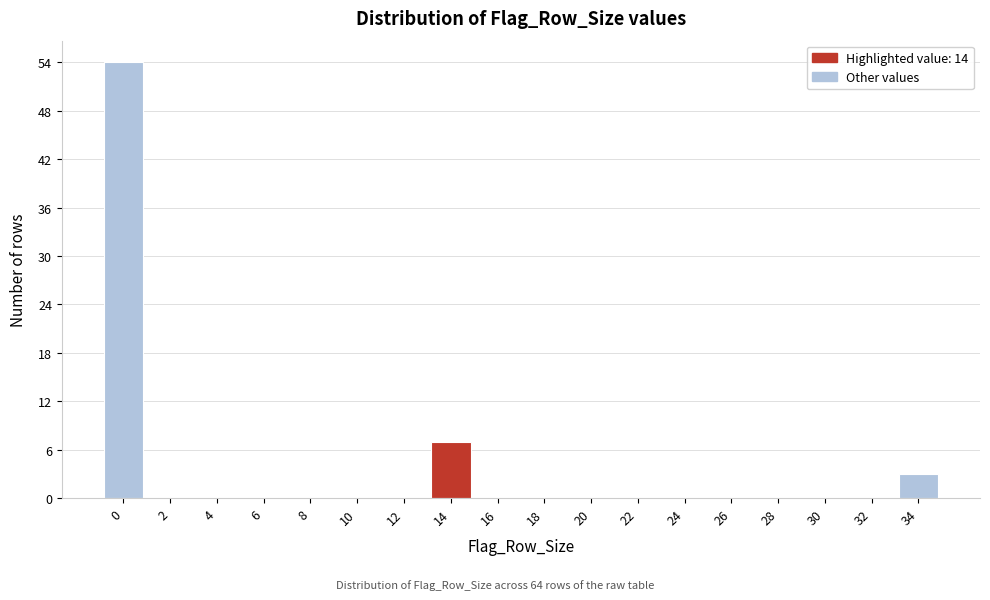

Reading right to left, what are all the values shown in this chart?

34=3	32=0	30=0	28=0	26=0	24=0	22=0	20=0	18=0	16=0	14=7	12=0	10=0	8=0	6=0	4=0	2=0	0=54